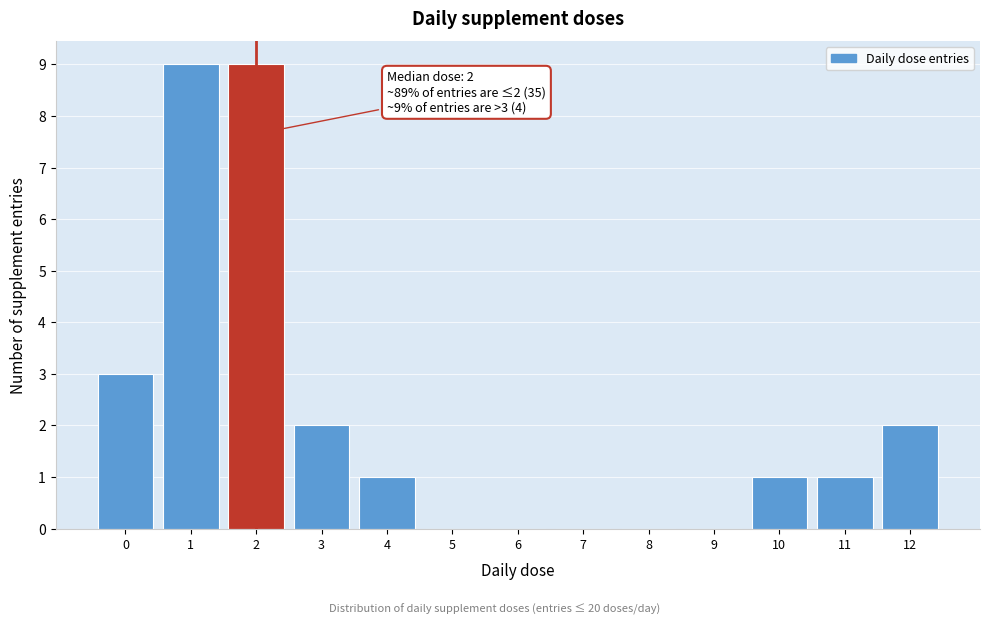

Reading left to right, list all the values displayed in this chart.

0=3	1=9	2=9	3=2	4=1	5=0	6=0	7=0	8=0	9=0	10=1	11=1	12=2